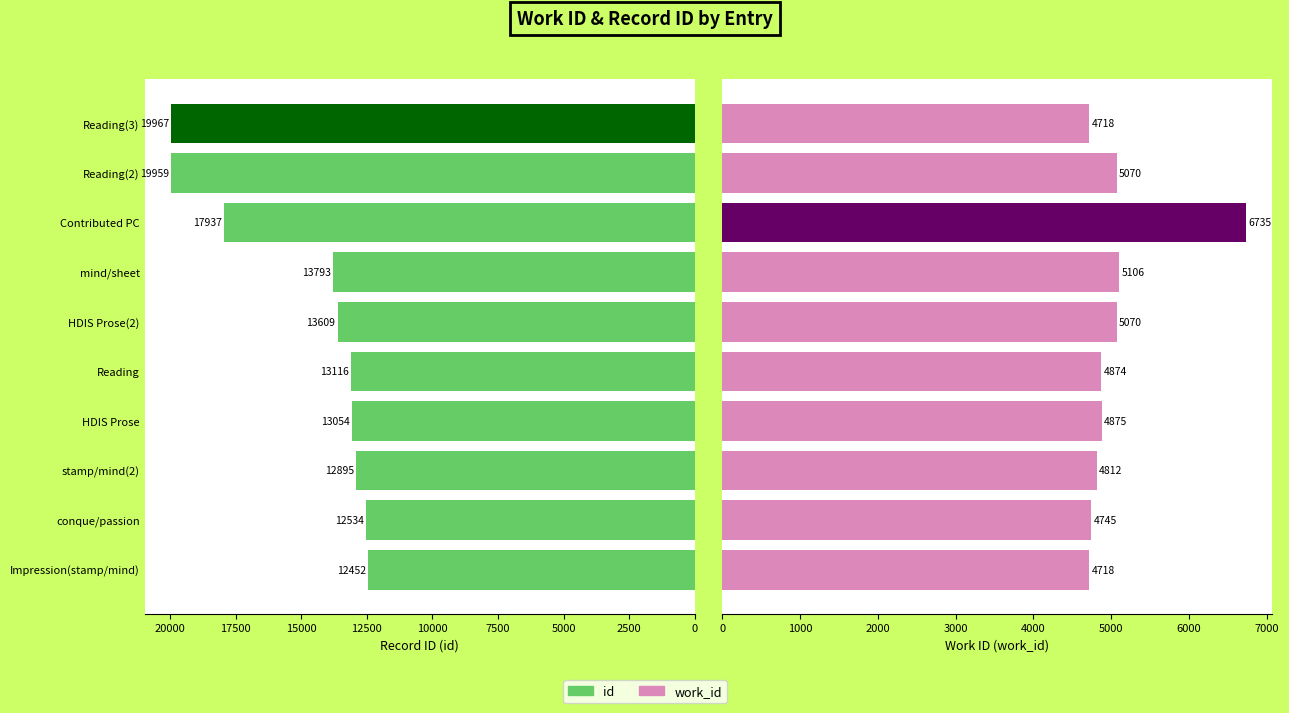

What is the difference between the maximum and minimum values in the work_id series?

2017